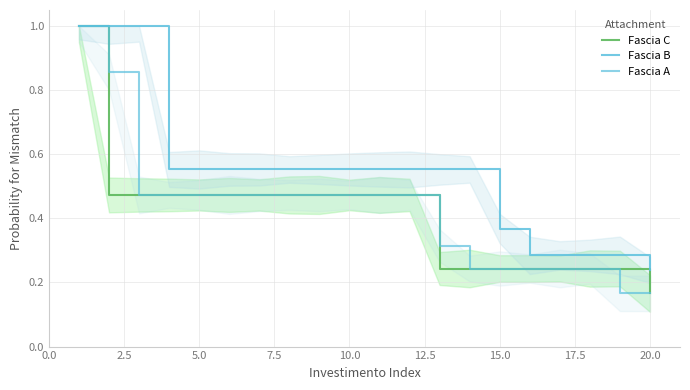

What are all the series names shown in the legend?

Fascia C, Fascia B, Fascia A